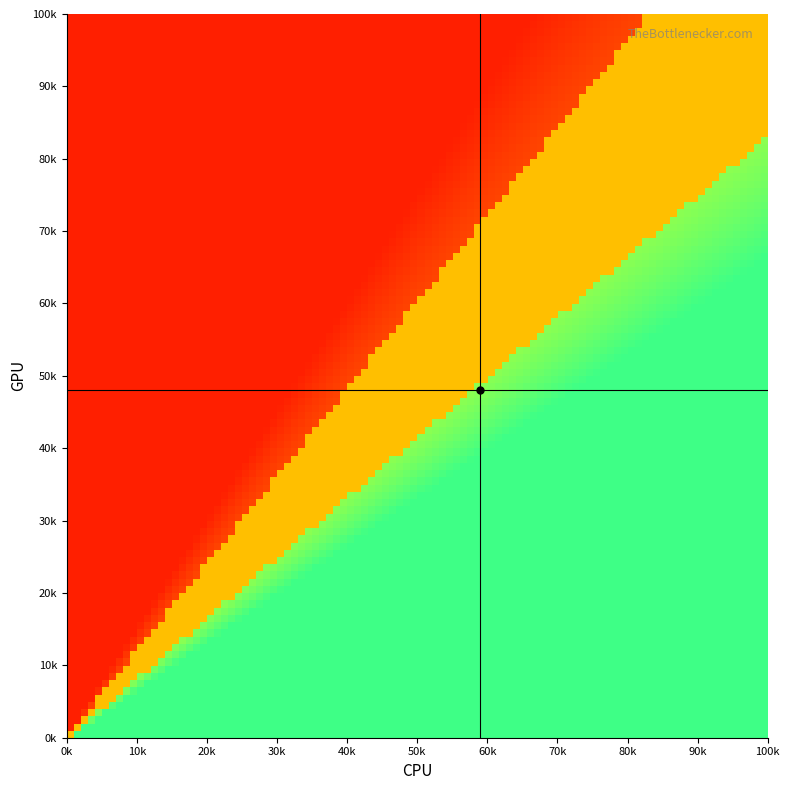

Count the number of categories in the chart.

10